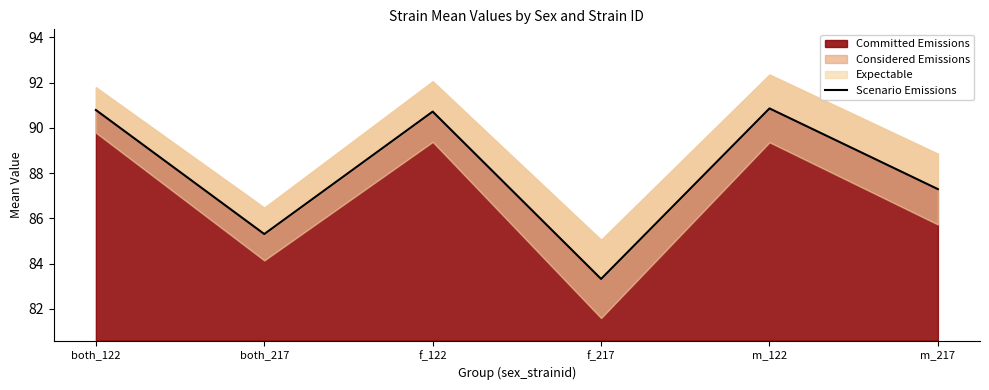

At which label does Committed Emissions first exceed 90?

both_122